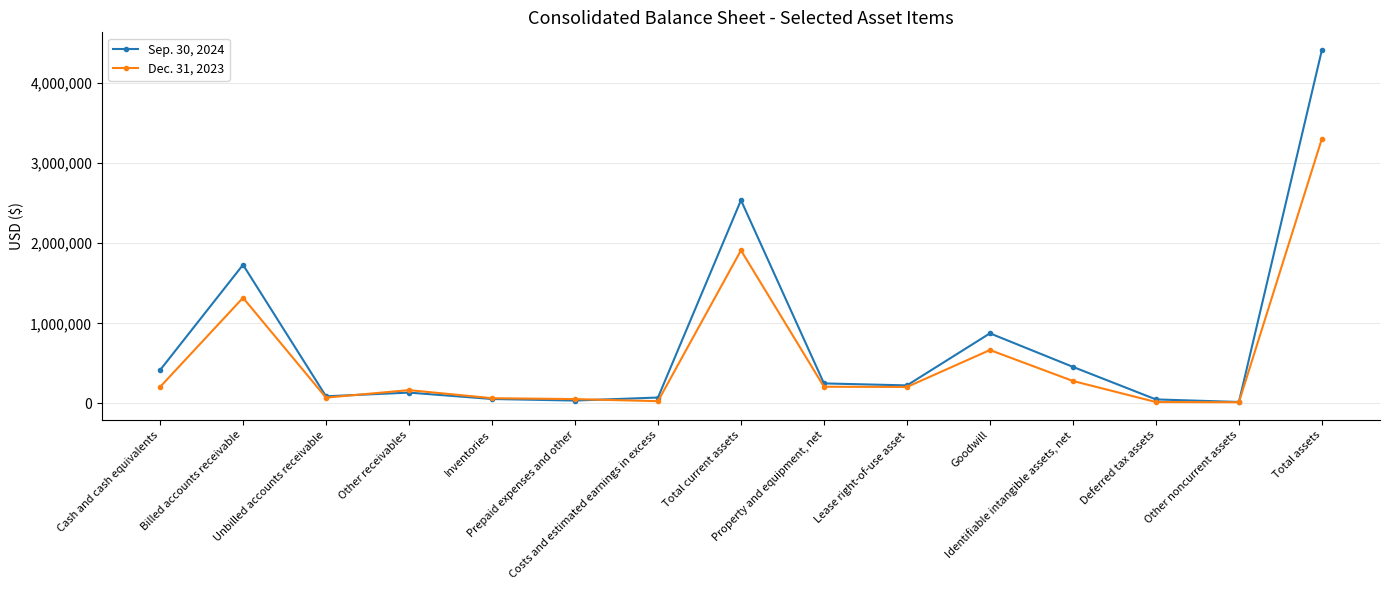

List the series in order of their peak value, highest first.

Sep. 30, 2024, Dec. 31, 2023